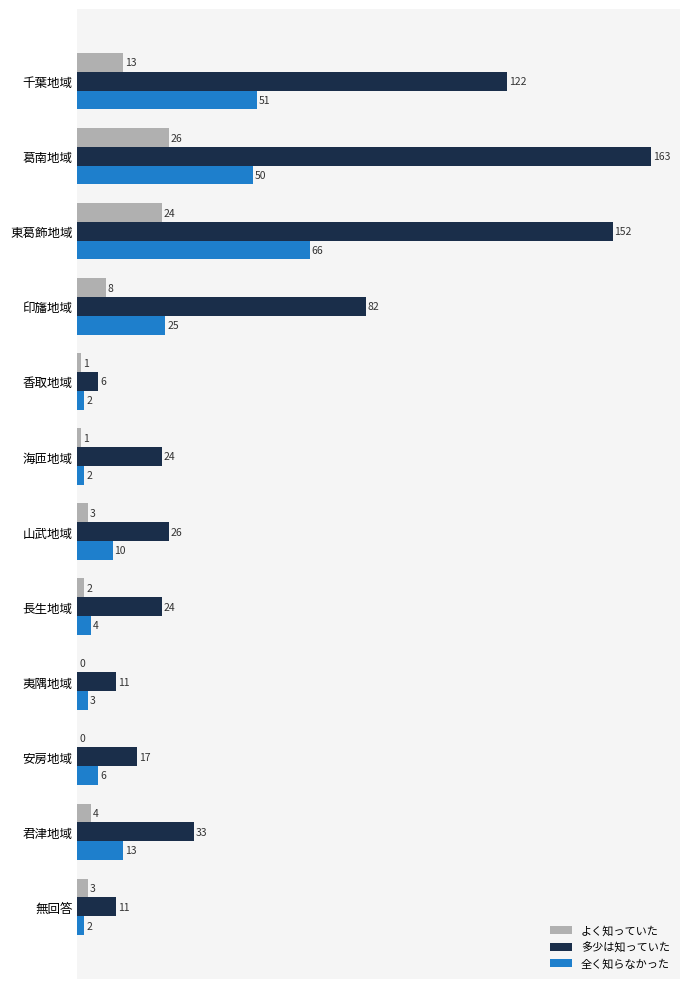

The 全く知らなかった series shows 2 at 海匝地域. True or false?

True